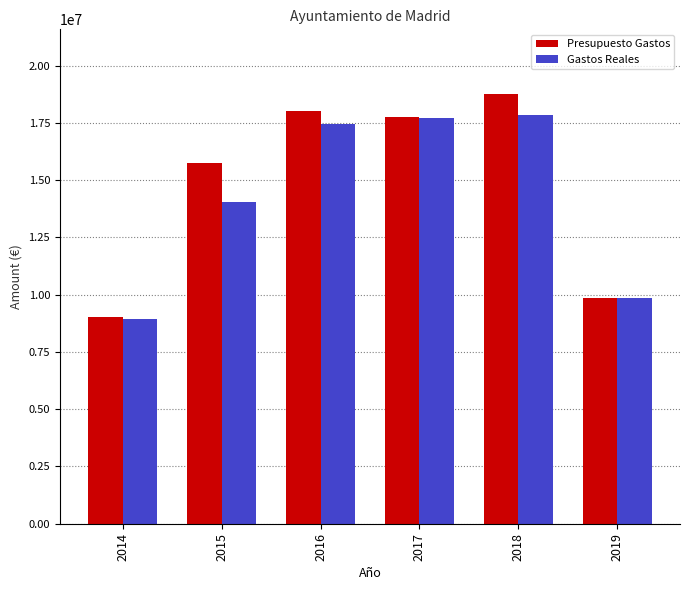

The Gastos Reales series shows 11750865.5 at 2018. True or false?

False